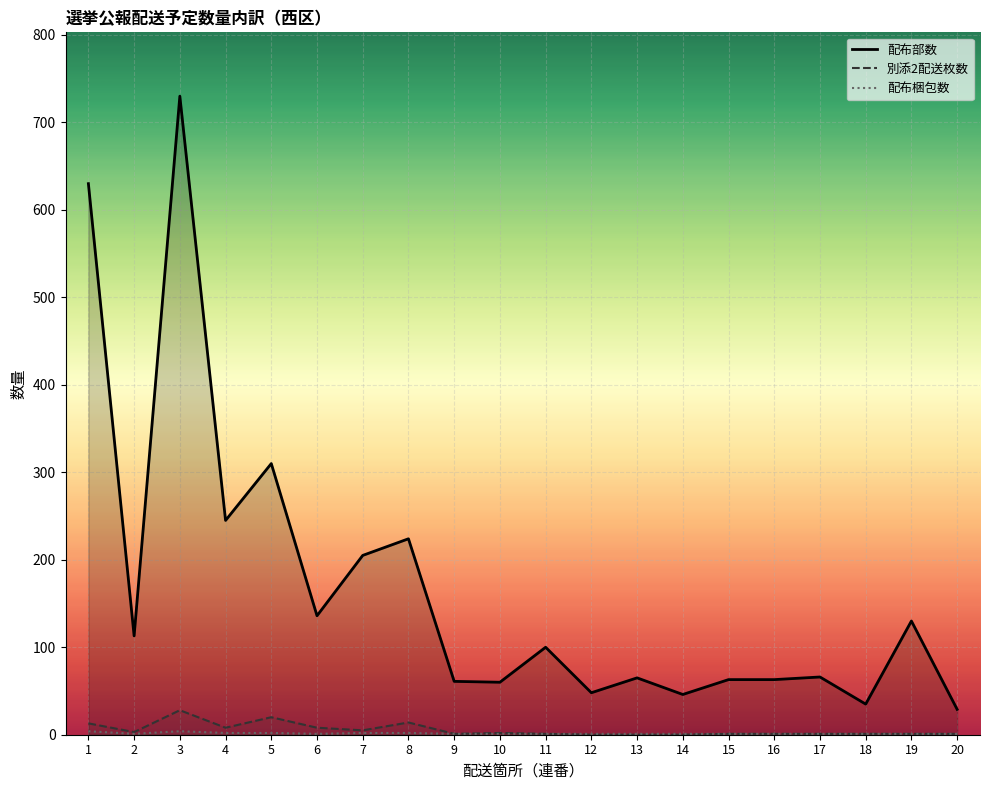

True or false: 配布梱包数 and 配布部数 cross at least once.

False